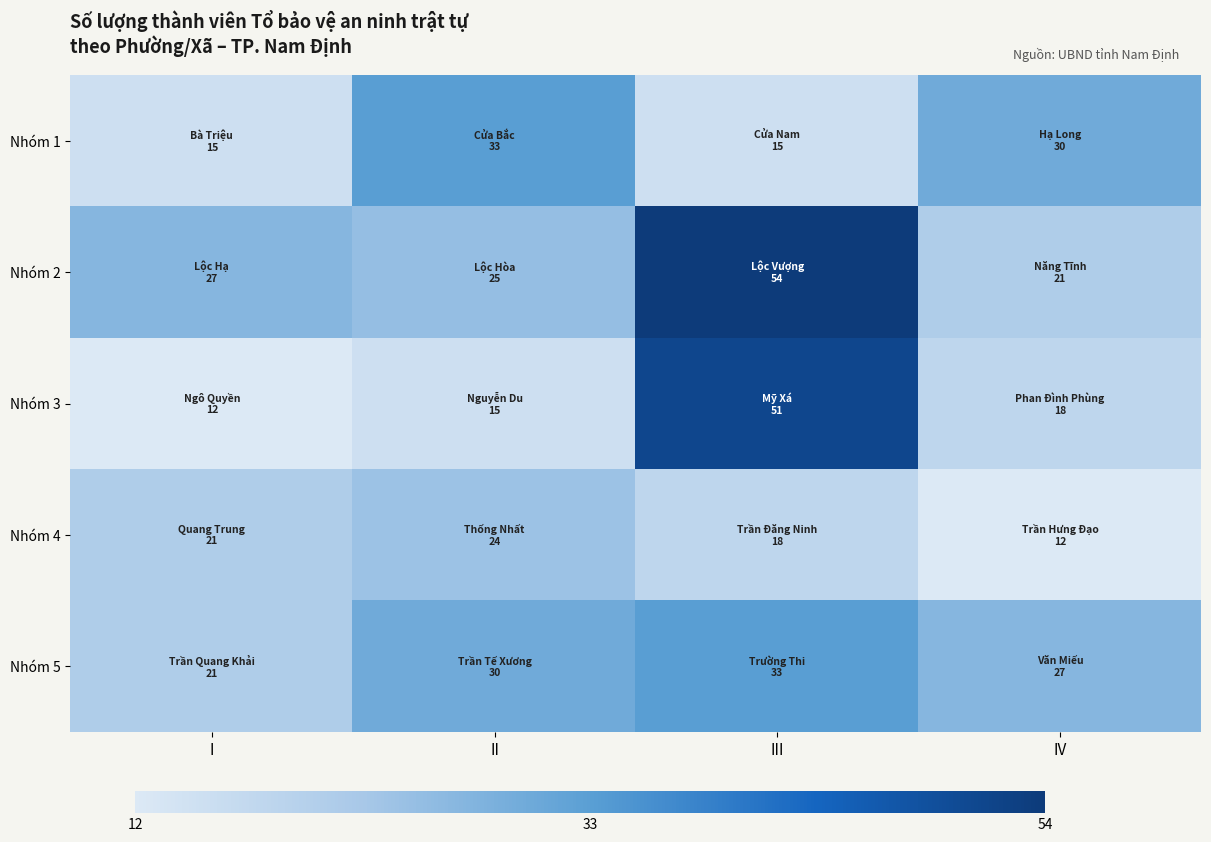

Which series changed the most between I and III?

Nhóm 3